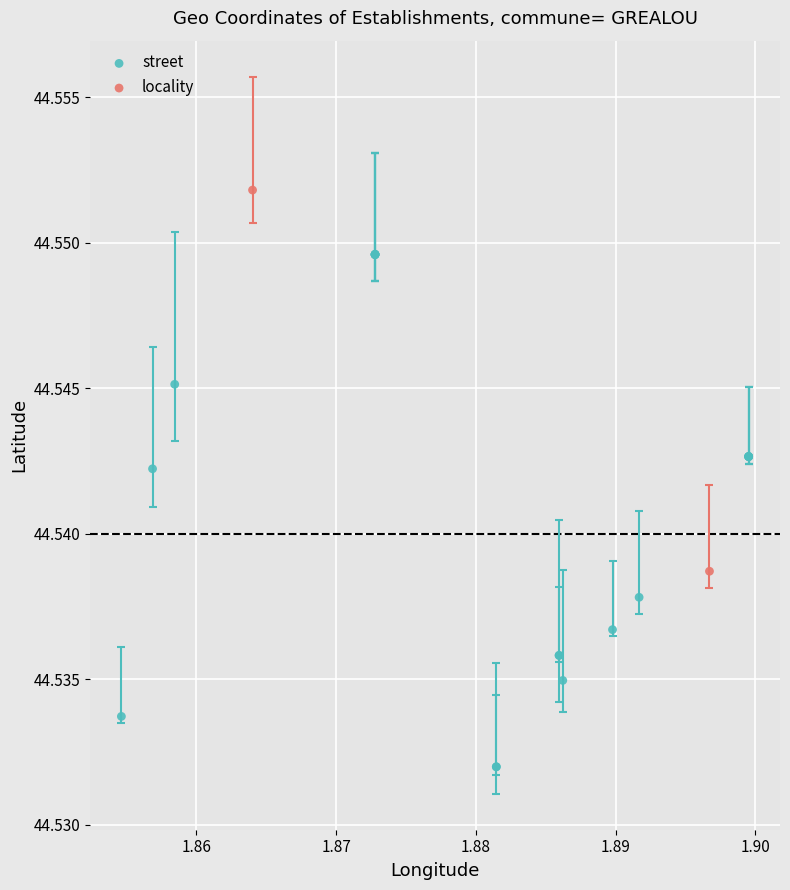

What are all the series names shown in the legend?

street, locality